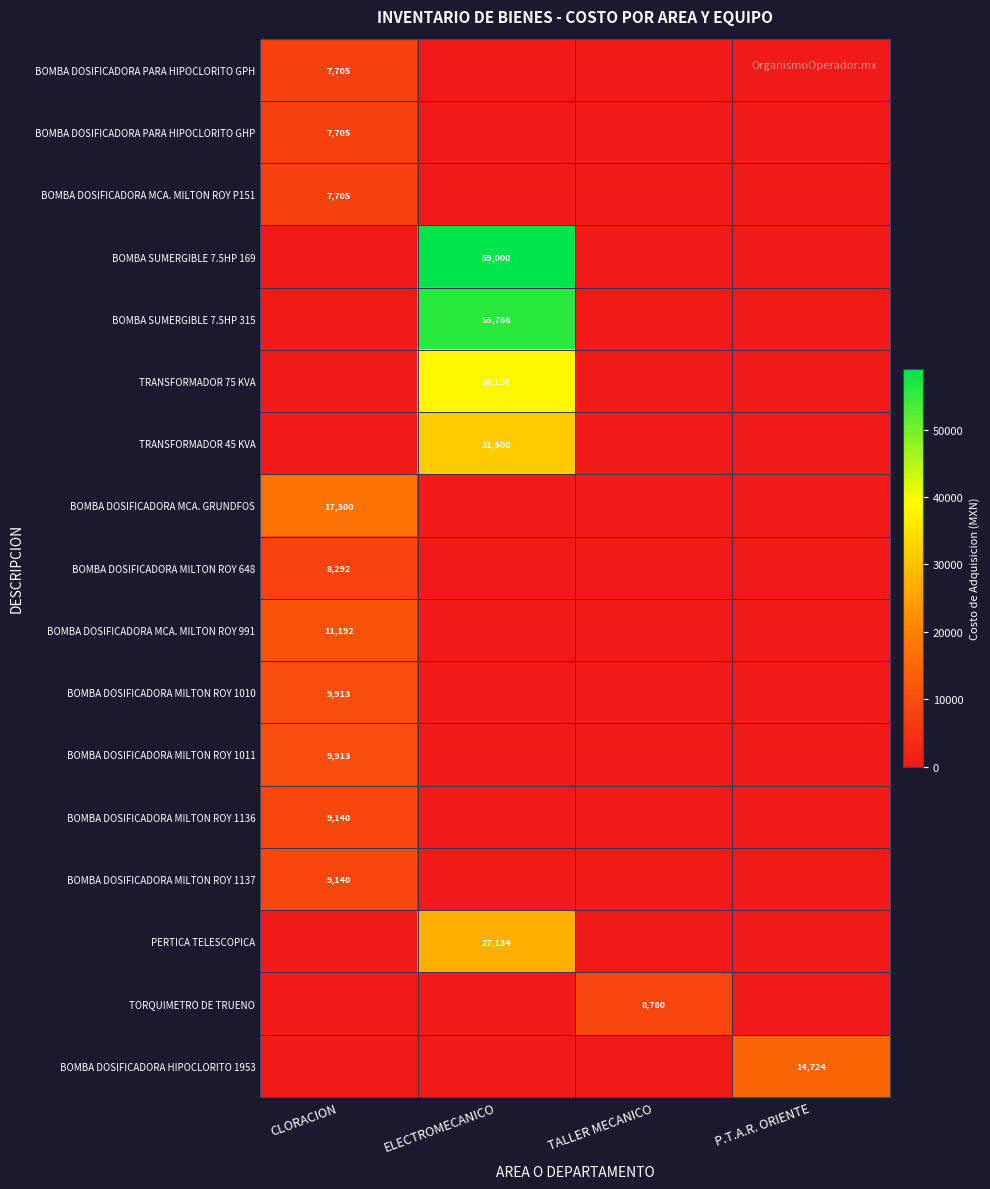

Is the value of BOMBA DOSIFICADORA PARA HIPOCLORITO GHP at CLORACION greater than the value of BOMBA SUMERGIBLE 7.5HP 315 at ELECTROMECANICO?

No